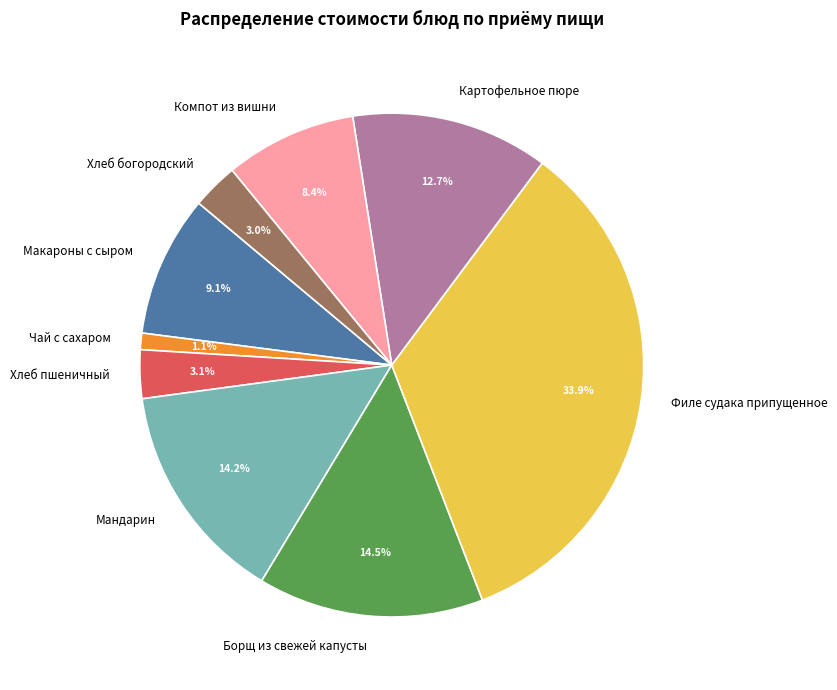

Is there a majority slice in this chart?

No